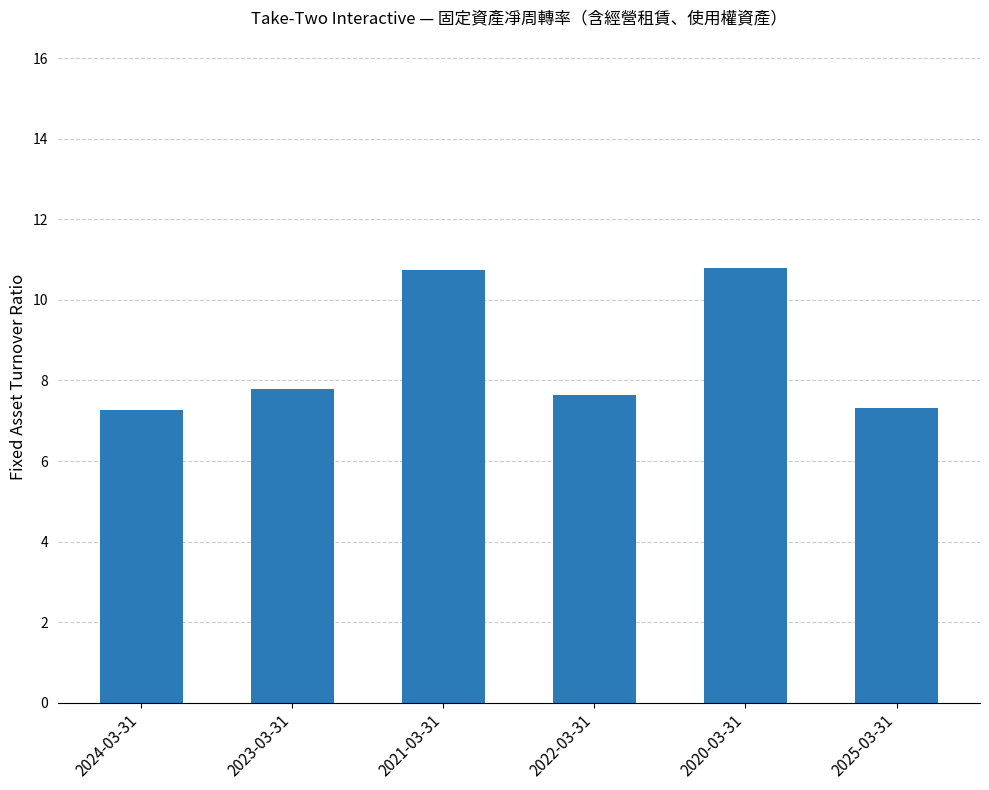

What is the minimum value shown in the chart?

7.3